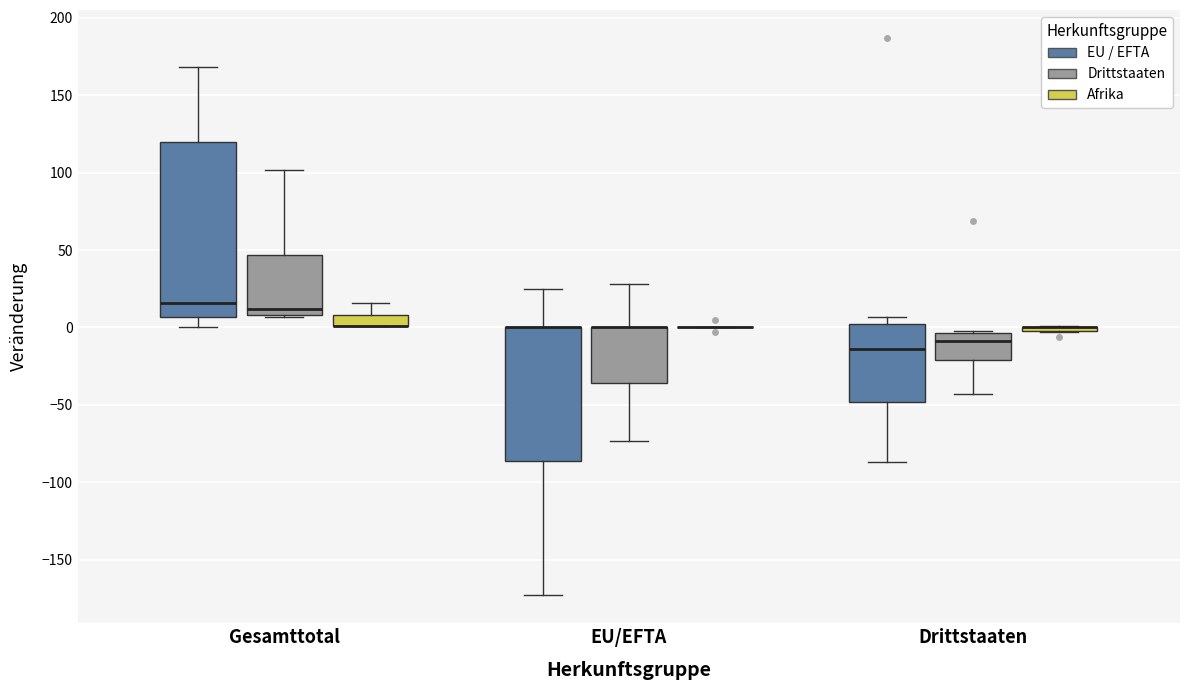

Comparing the boxes themselves (not the whiskers), which one is the tallest?

Gesamttotal (EU / EFTA)